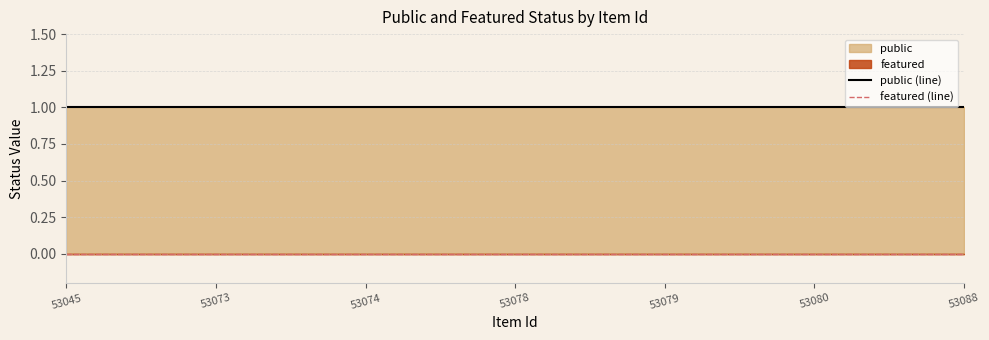

Rank the series at 53080 from lowest to highest value.

featured (line), public (line)